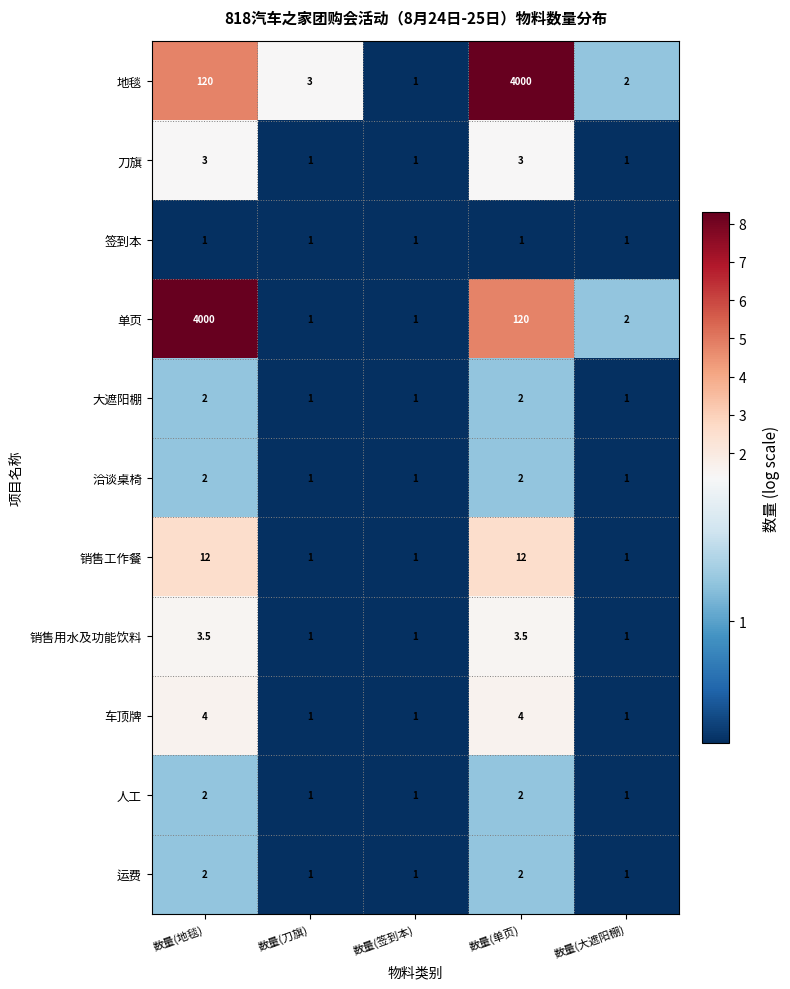

True or false: 地毯 has a value of 1.0 at 数量(签到本).

True